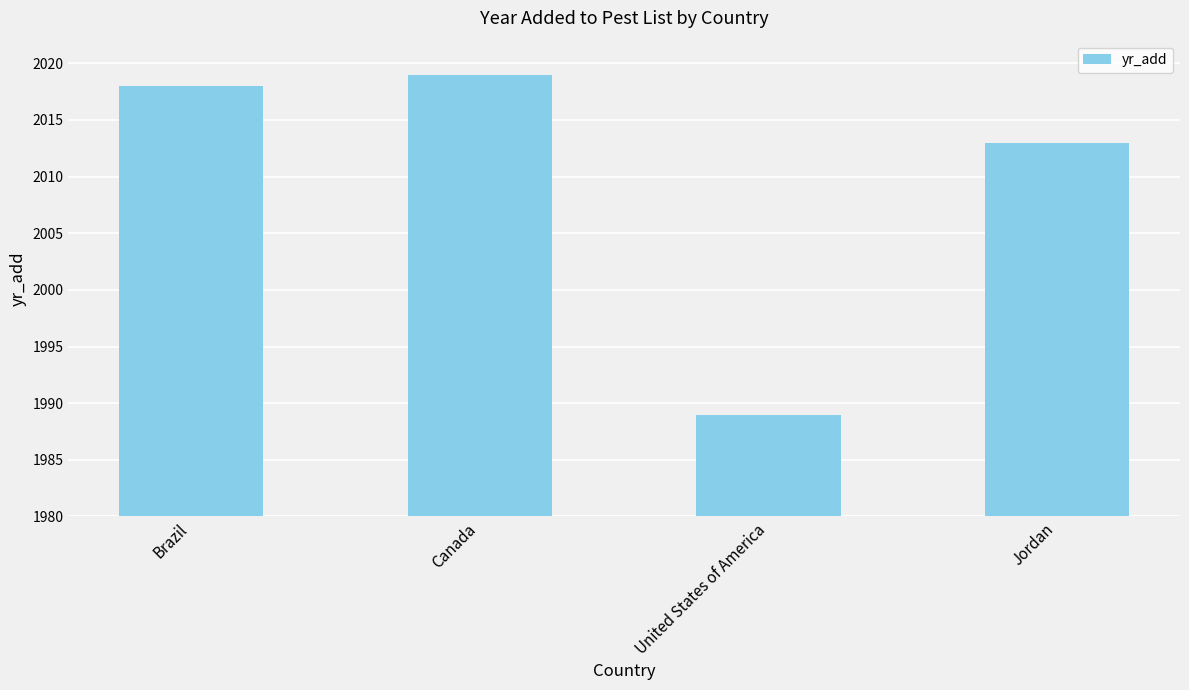

Which has a higher value, Brazil or Canada?

Canada